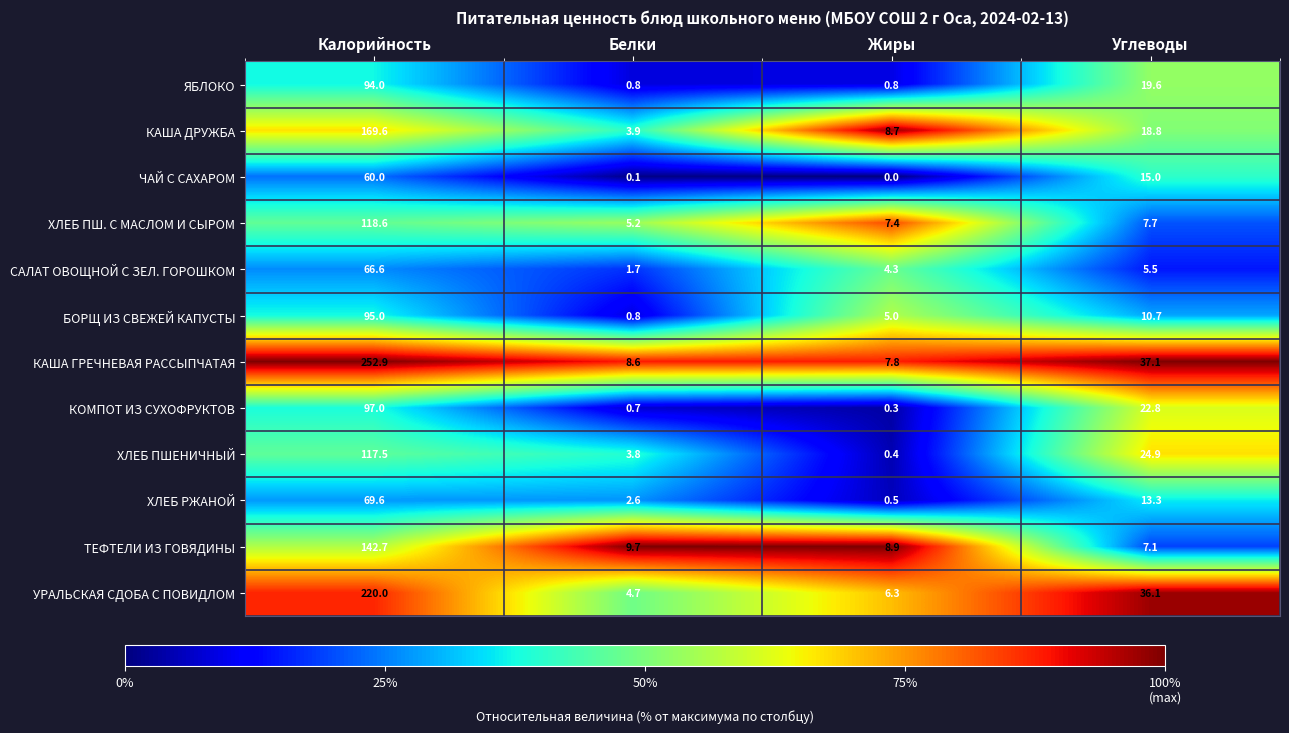

At how many categories does at least one series exceed 0?

4